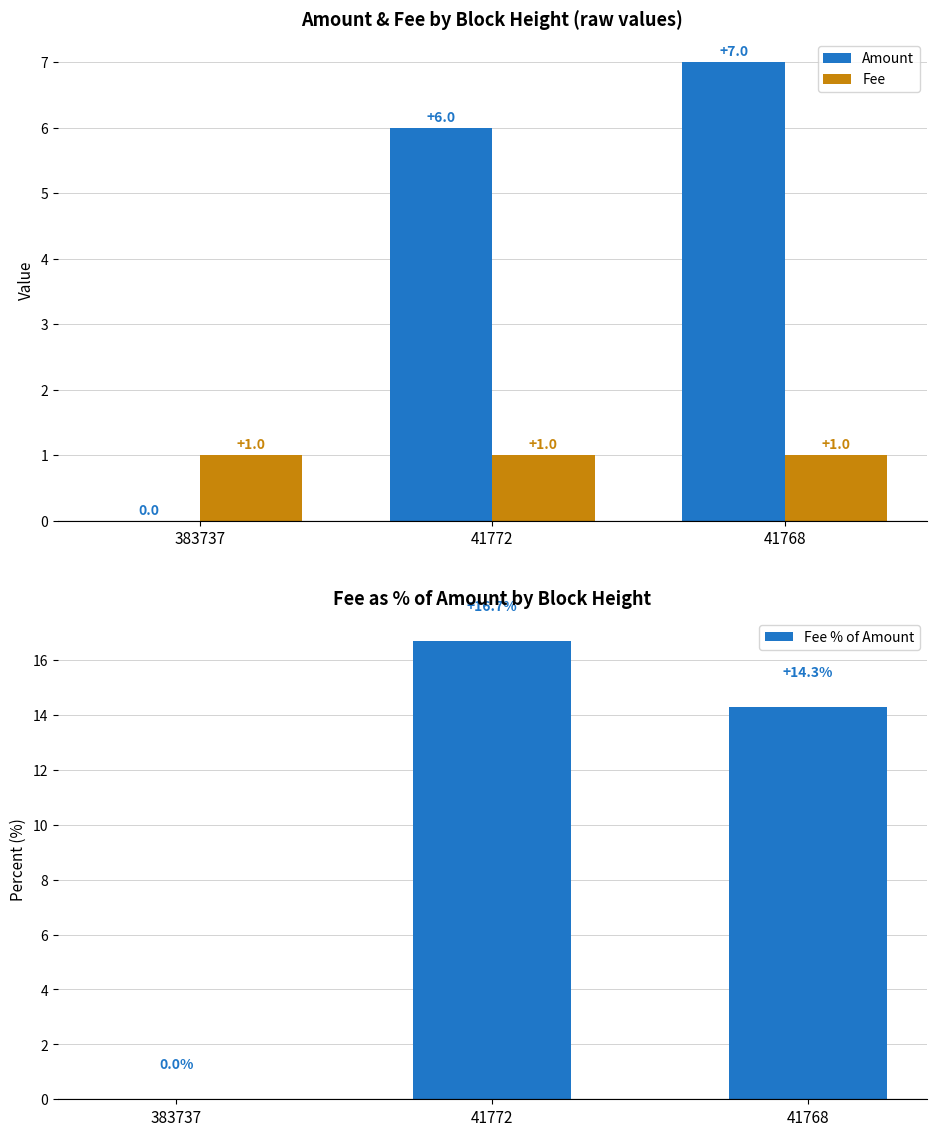

Count the Amount values in the range 0 to 7.

3